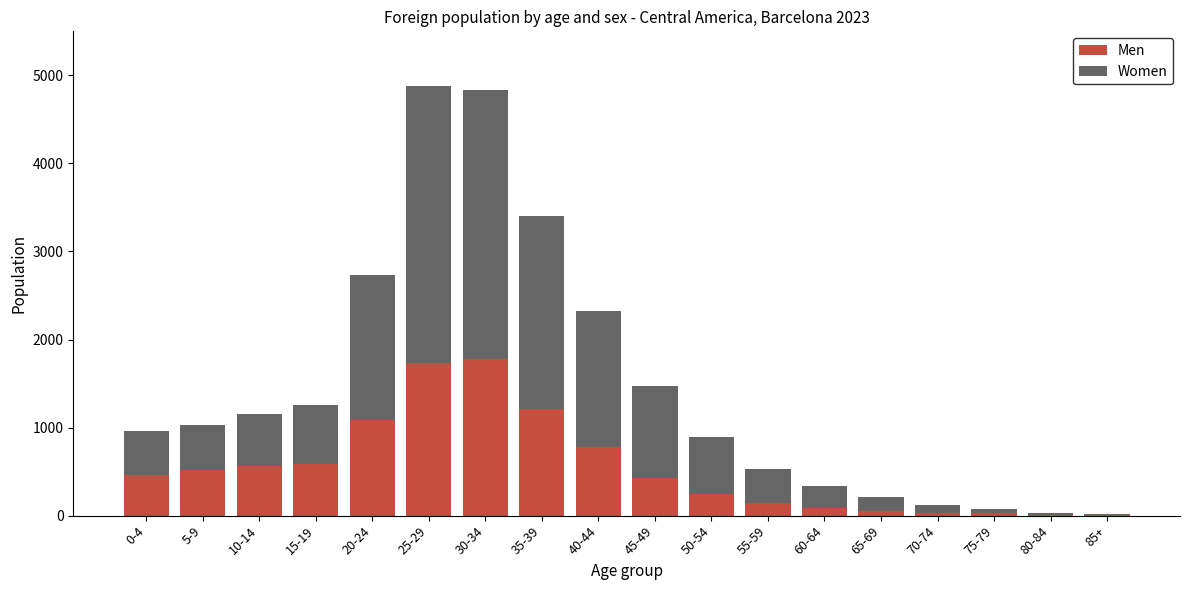

What is the maximum value for Men?

1778